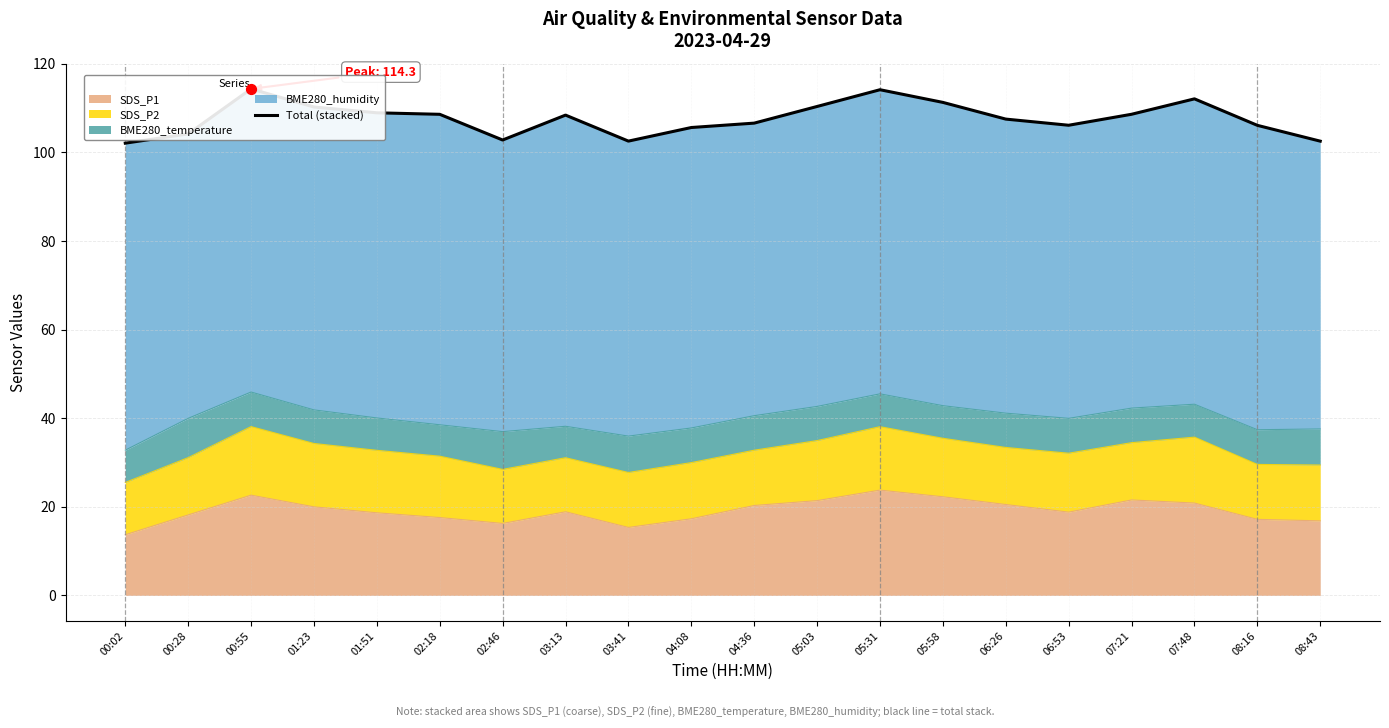

Approximately how many times larger is the value at 07:21 compared to 05:03?

1.0